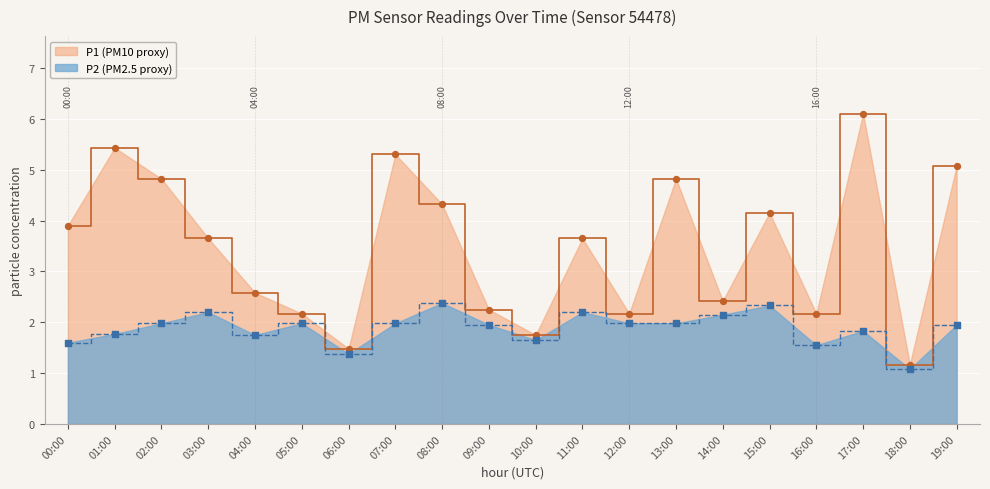

What are all the series names shown in the legend?

P1 (PM10 proxy), P2 (PM2.5 proxy)